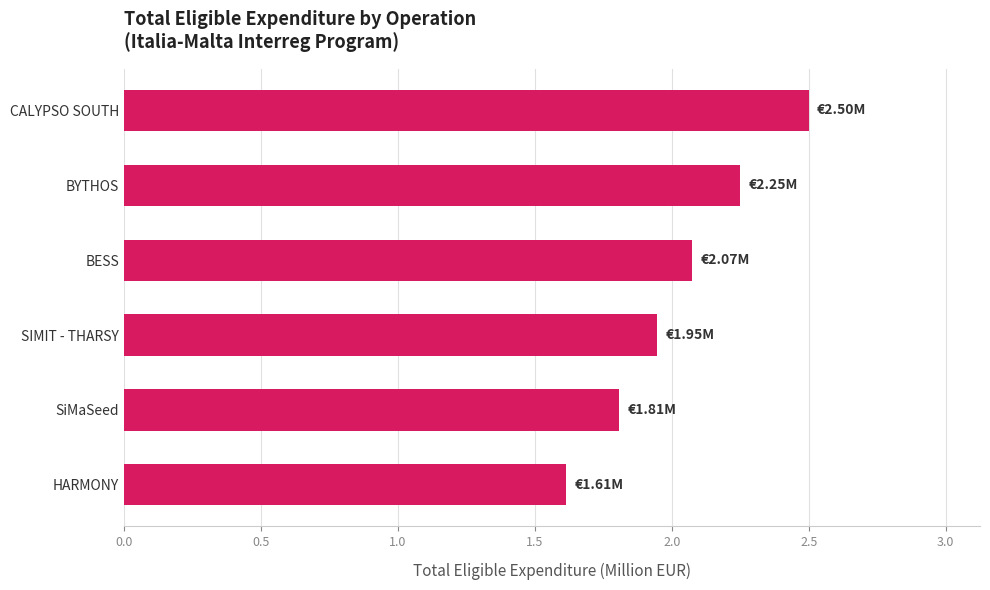

What is the difference between the second highest and second lowest values?

0.4